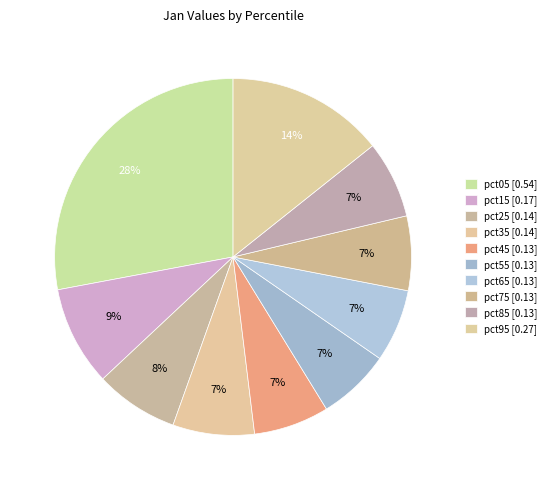

To the nearest percent, what is the average slice percentage?

10%